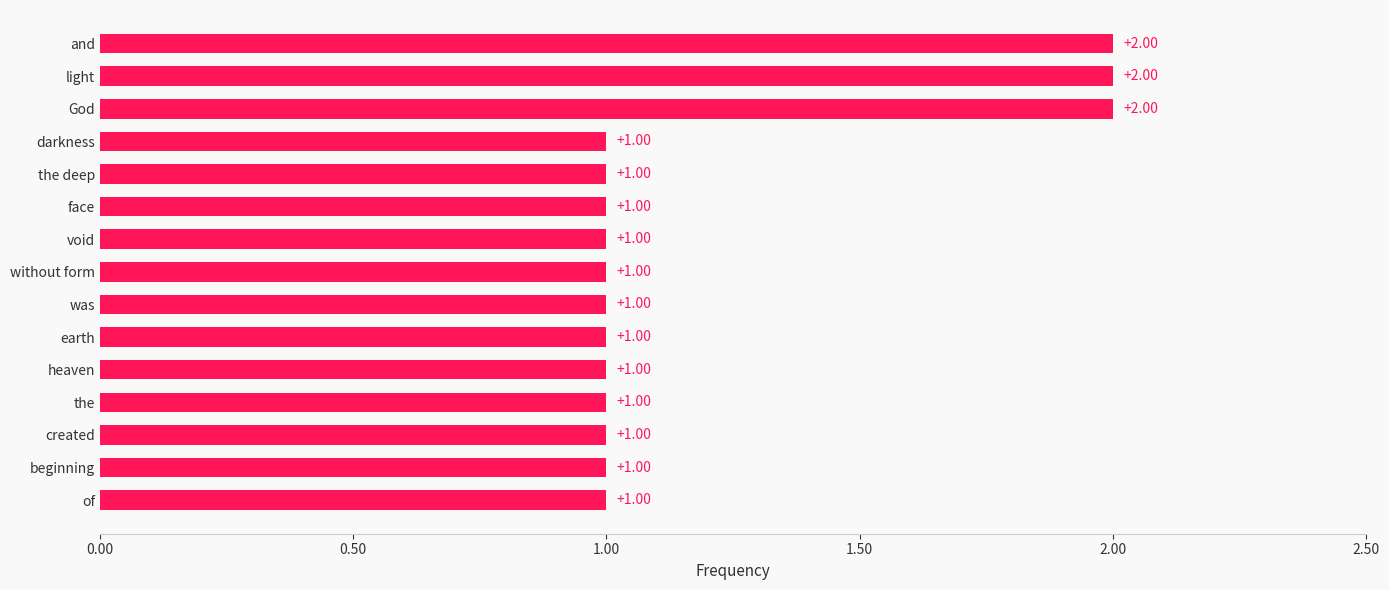

What is the sum of the values at heaven and and?

3